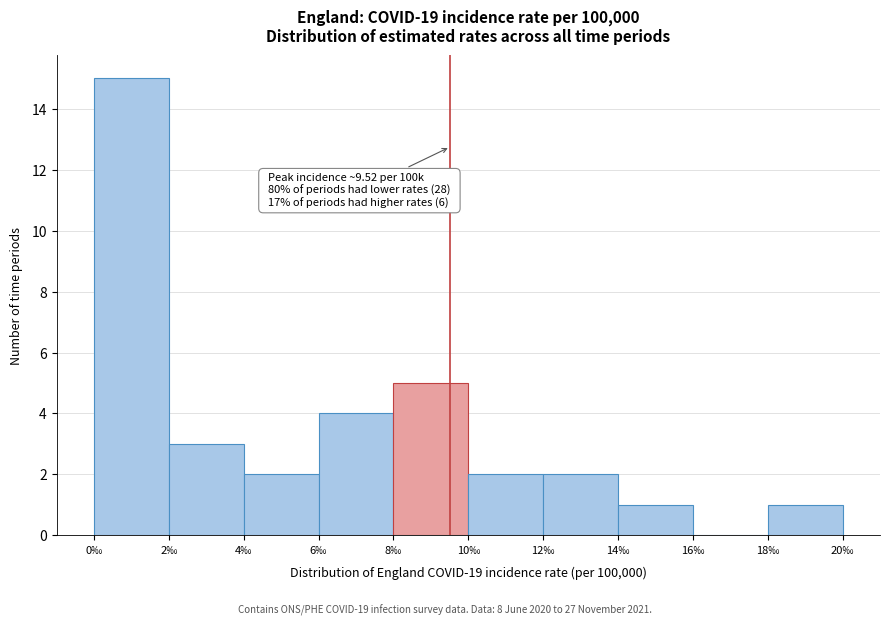

Over which range of the x-axis is the bar tallest?

0 to 2